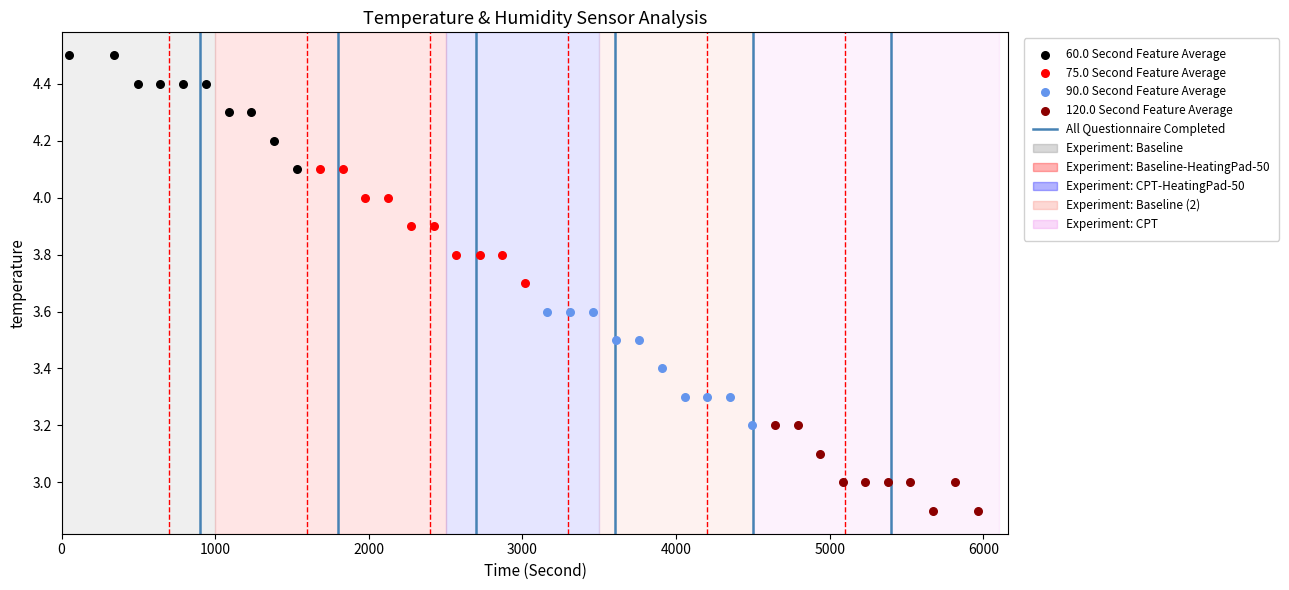

Which series contains the highest Y value?

60.0 Second Feature Average